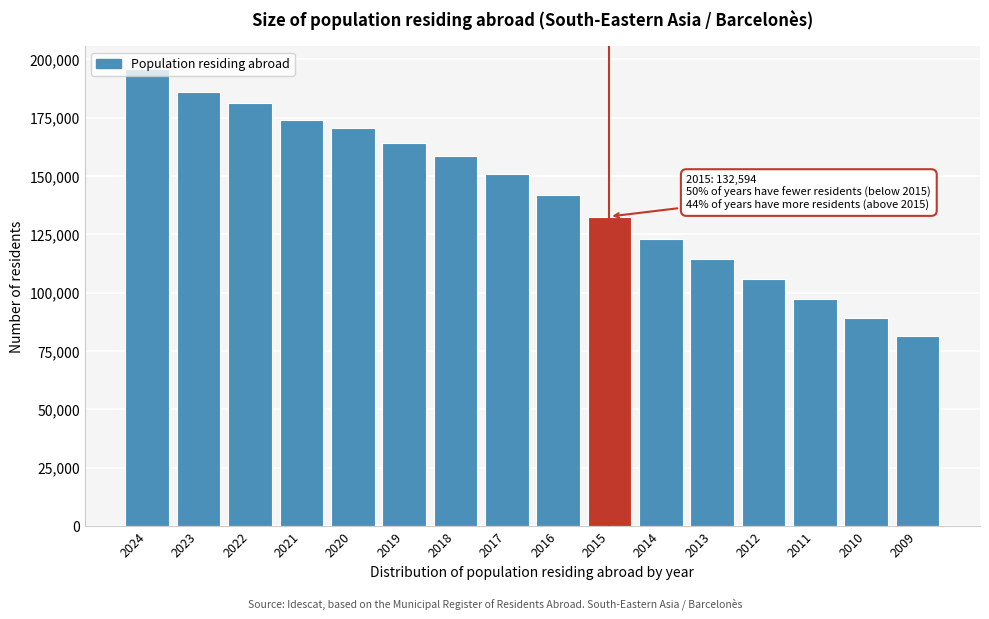

Which has a higher value, 2014 or 2024?

2024